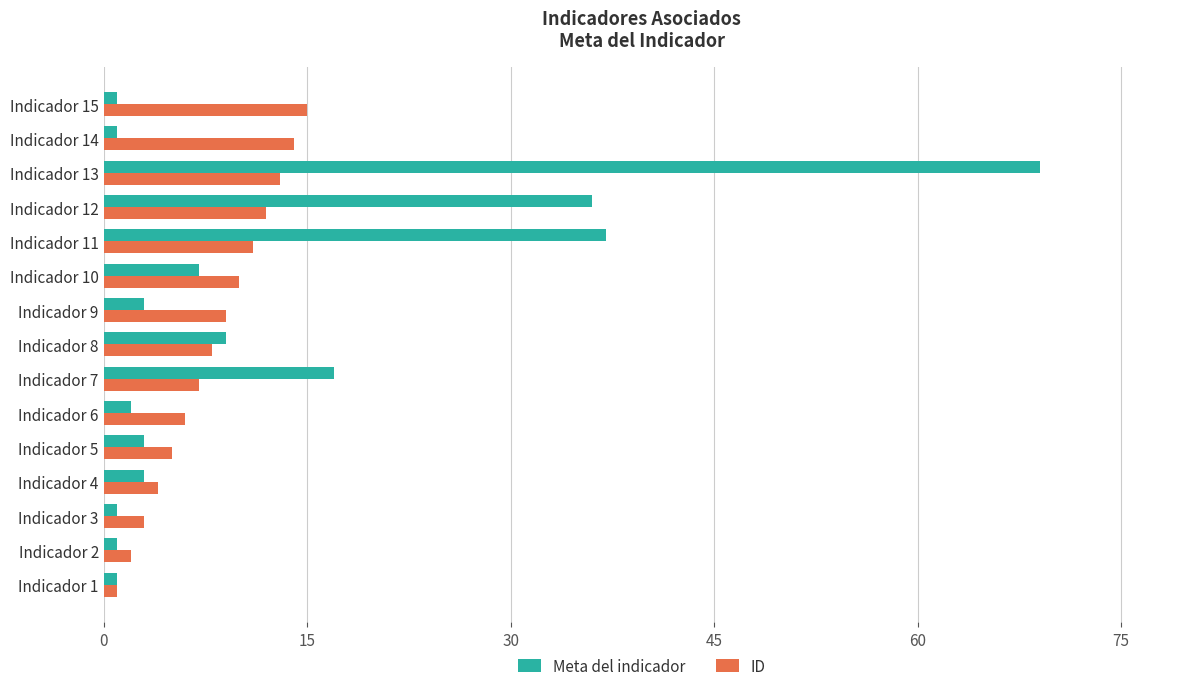

How many categories are shown in the chart?

15